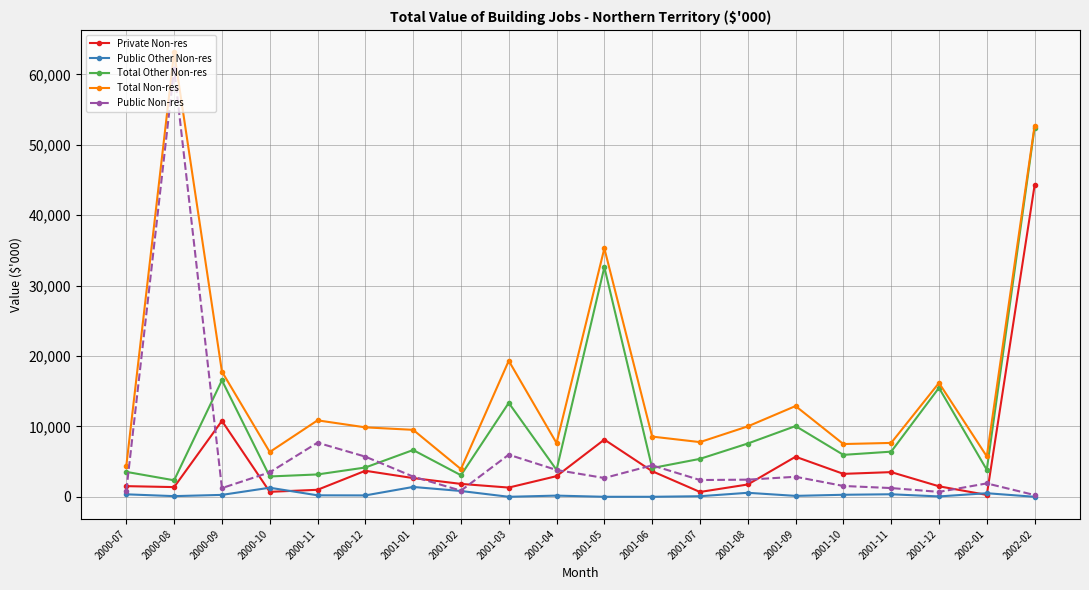

What is the difference between the Public Other Non-res values at 2001-12 and 2000-09?

220